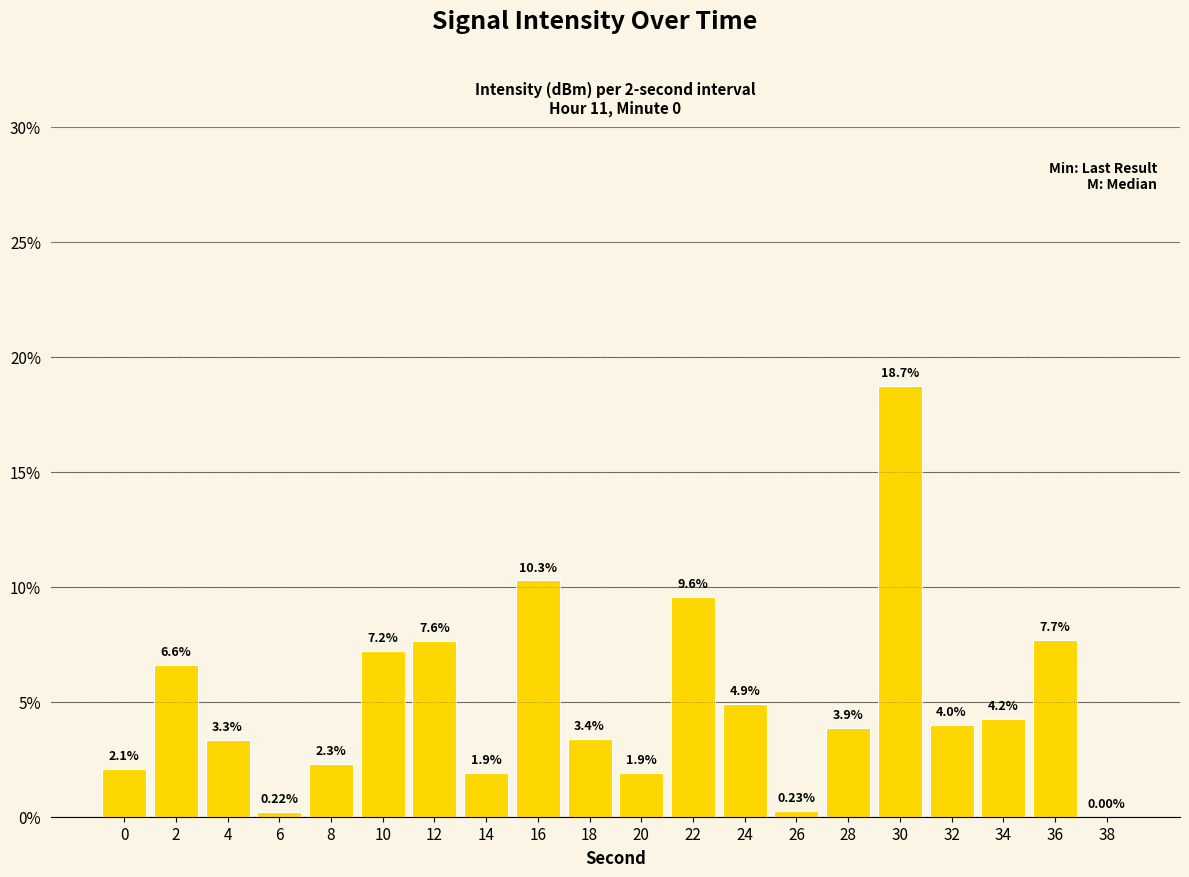

What is the sum of all values?

100.0